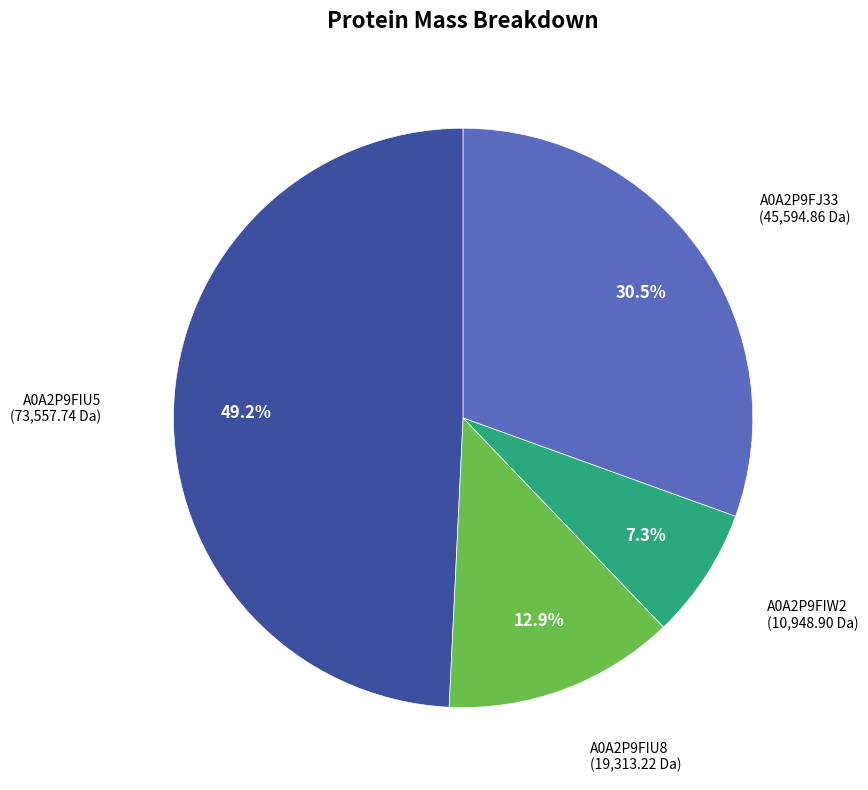

What portion of the pie excludes A0A2P9FIU8?

87.1%